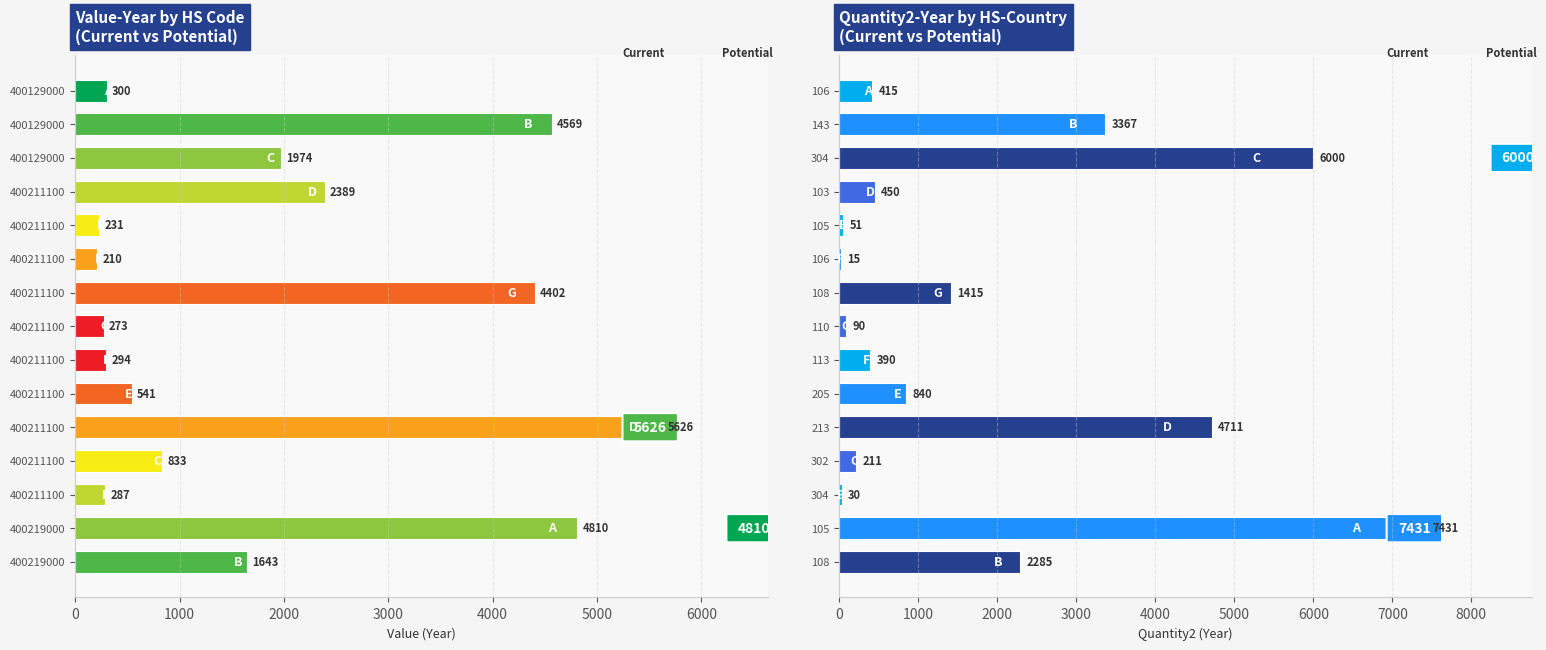

List the series in order of their overall mean, lowest first.

Quantity2-Year, Value-Year